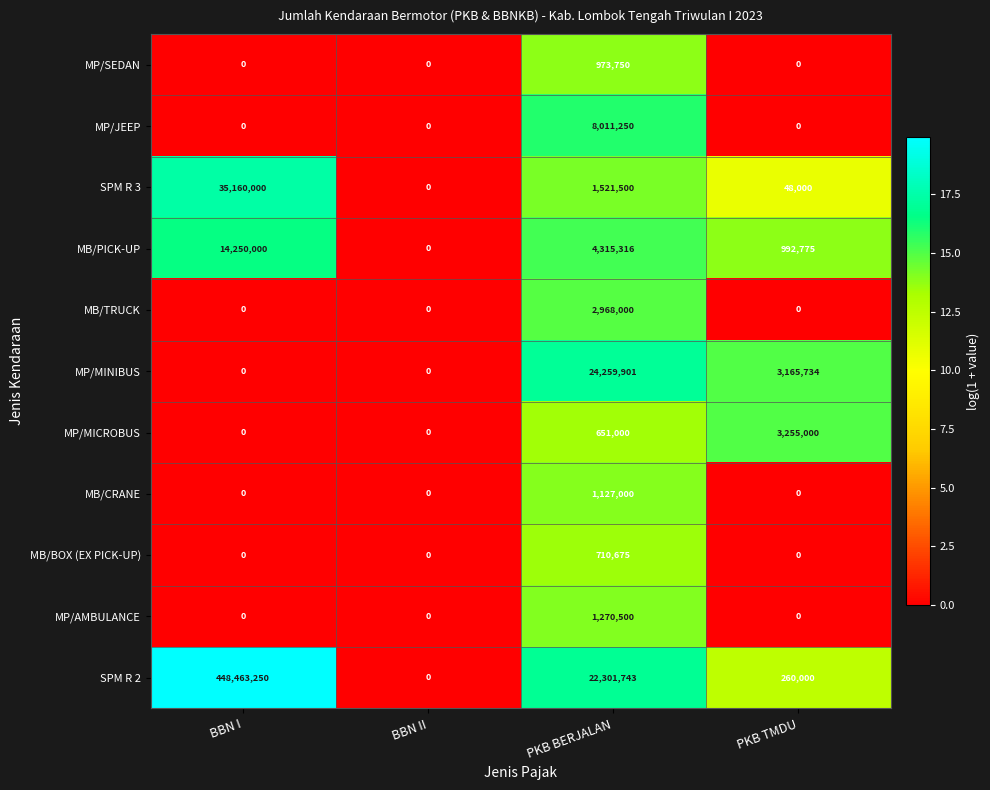

Between BBN II and PKB TMDU, which series saw the biggest shift?

MP/MICROBUS